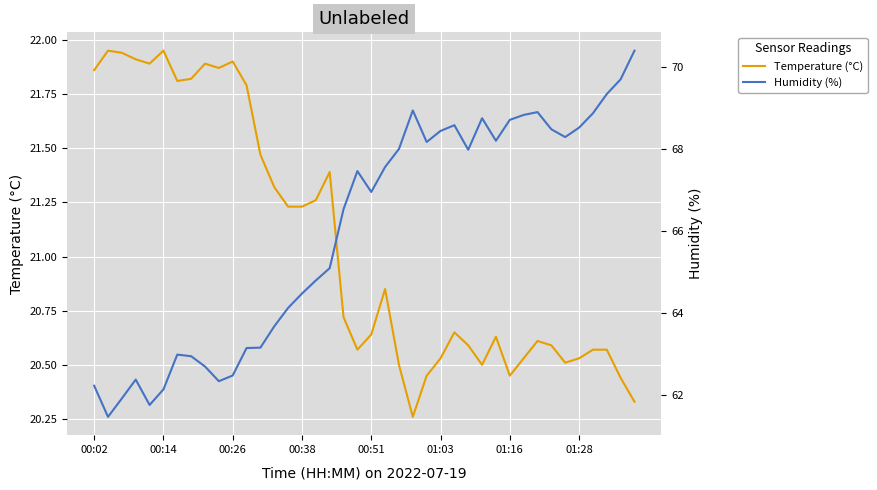

Which series changed the most between 29 and 34?

Temperature (°C)